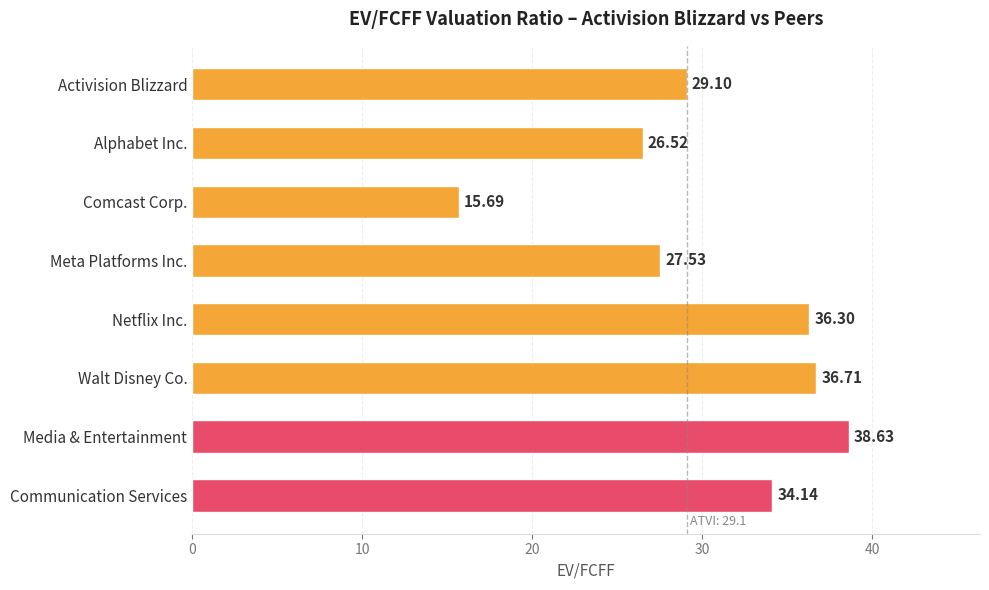

At which category does the chart reach its minimum across all series?

Comcast Corp.